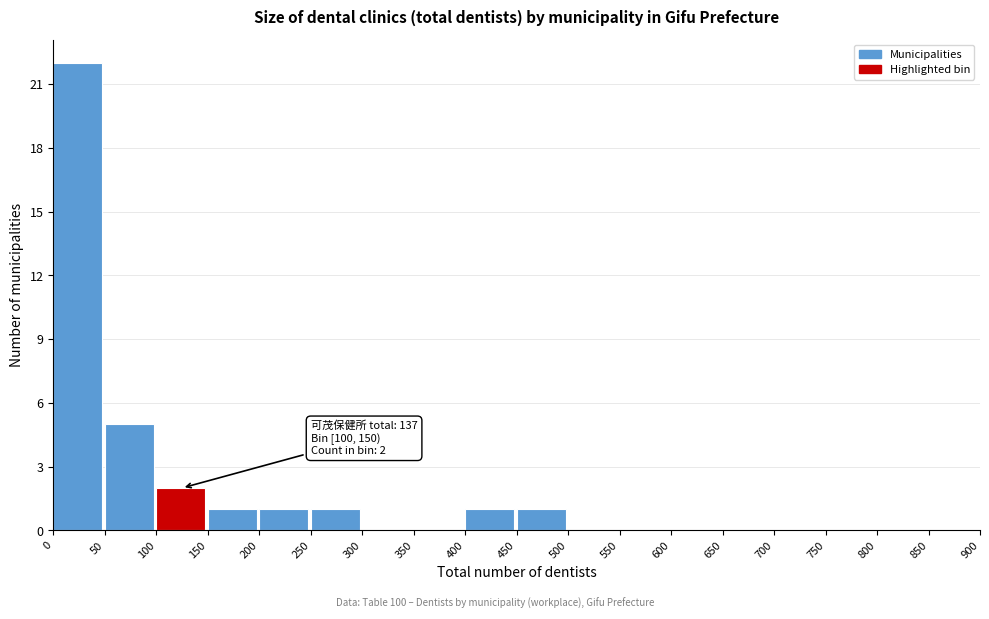

Which range on the x-axis has the tallest bar?

0 to 50